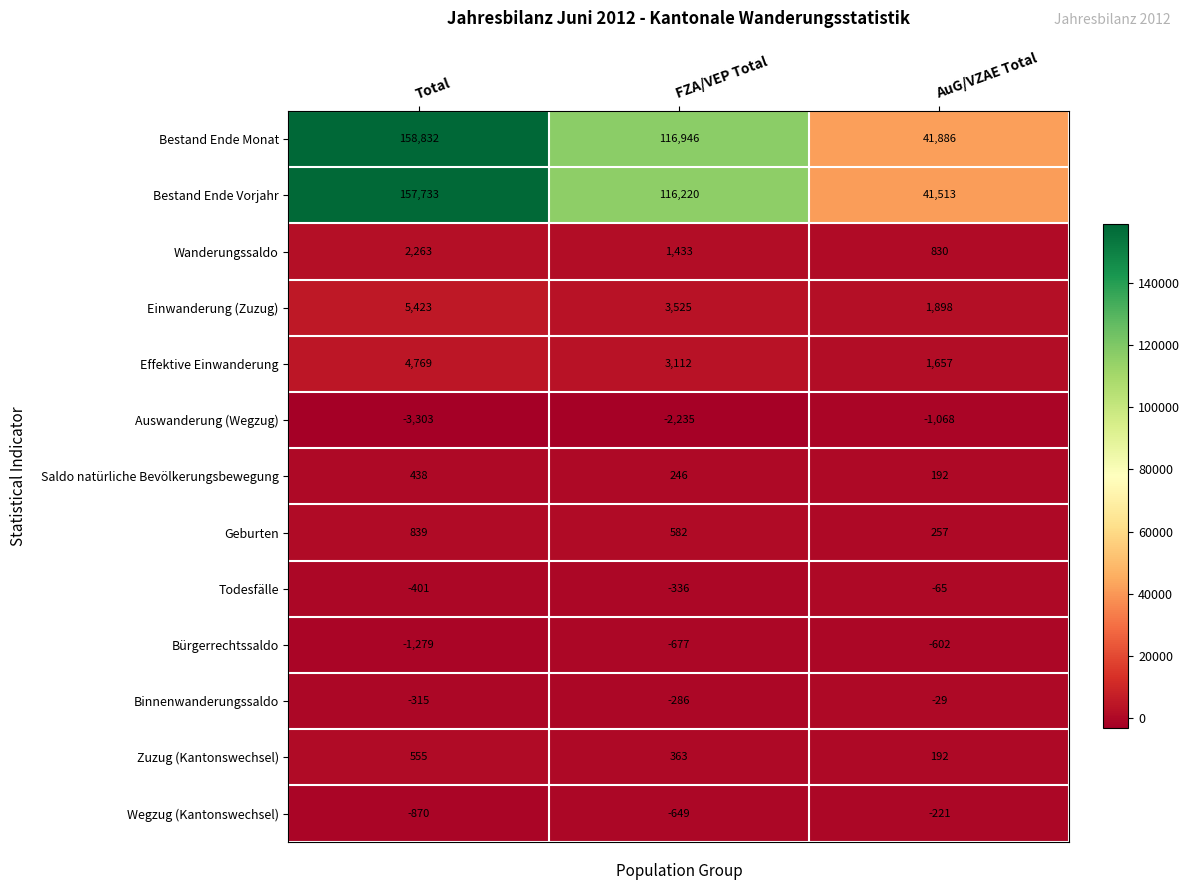

At how many categories does at least one series exceed 24238?

3